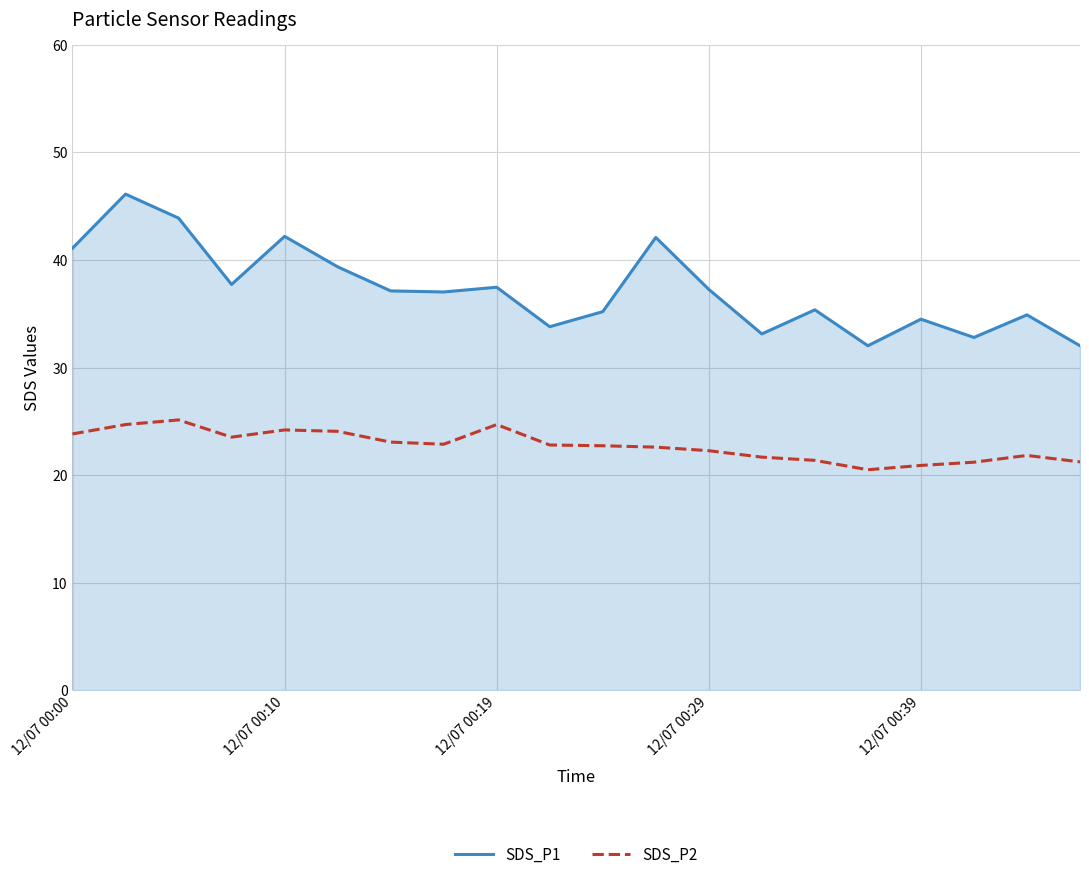

Rank the series by their maximum value, from highest to lowest.

SDS_P1, SDS_P2